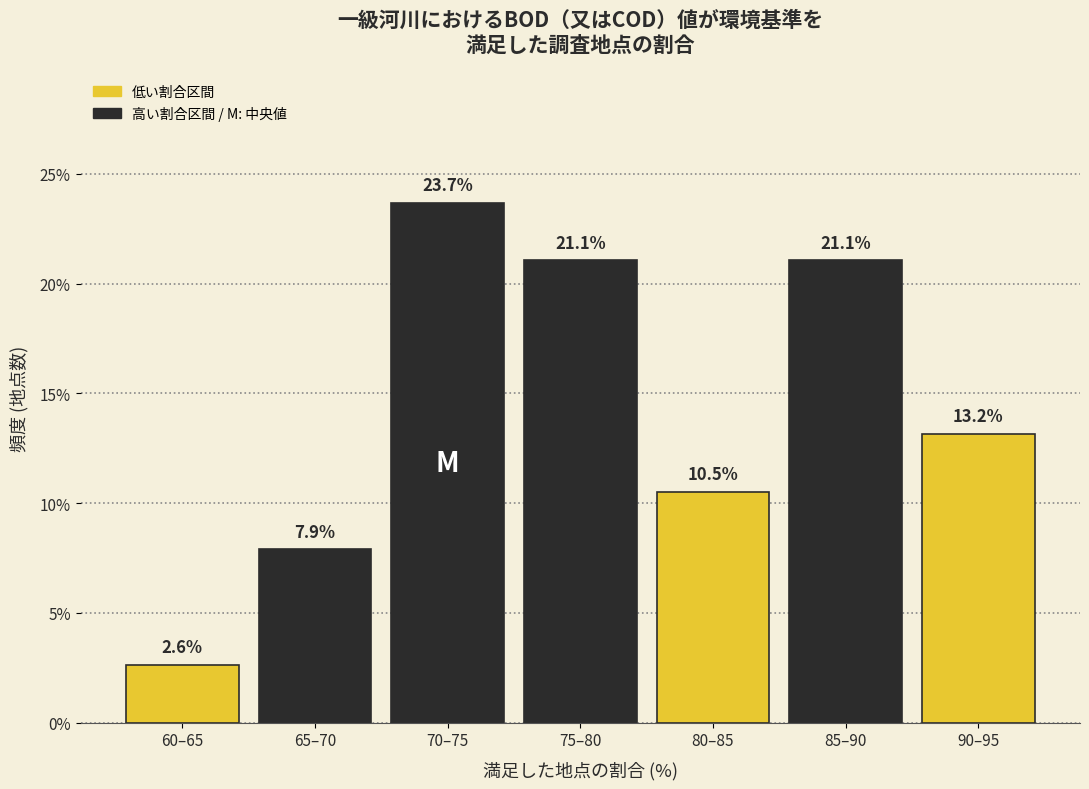

Reading left to right, transcribe all the data shown in this chart.

60–65=2.6	65–70=7.9	70–75=23.7	75–80=21.1	80–85=10.5	85–90=21.1	90–95=13.2